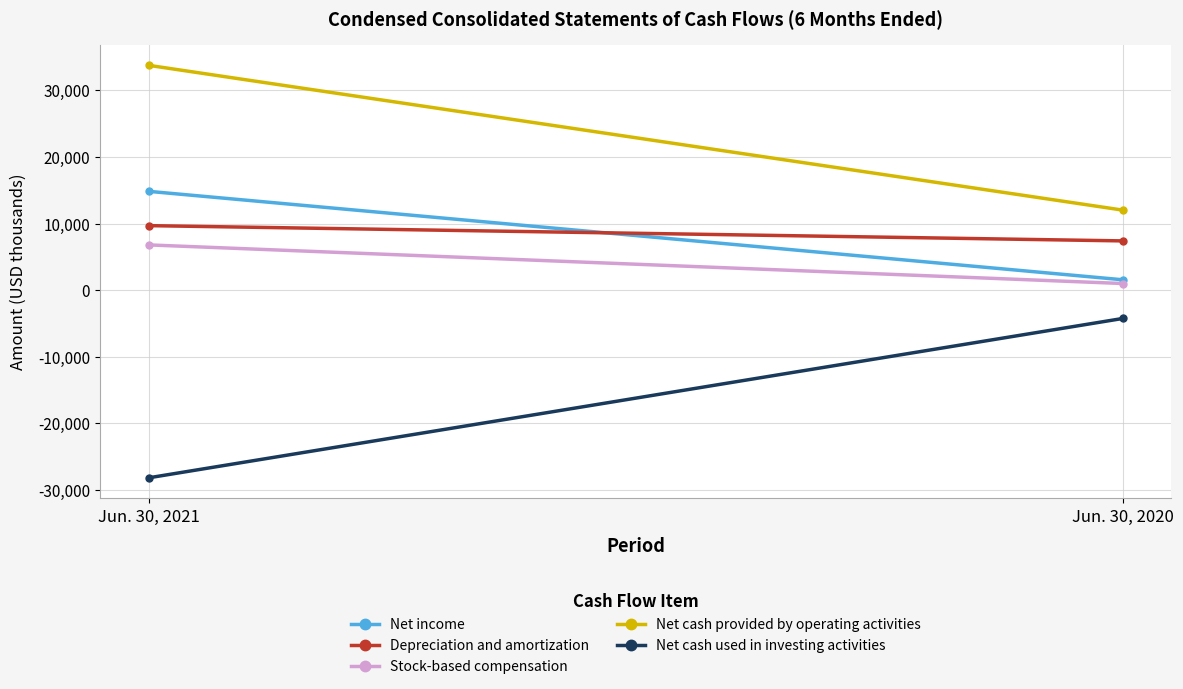

Is this an area chart (filled region under the line)?

No